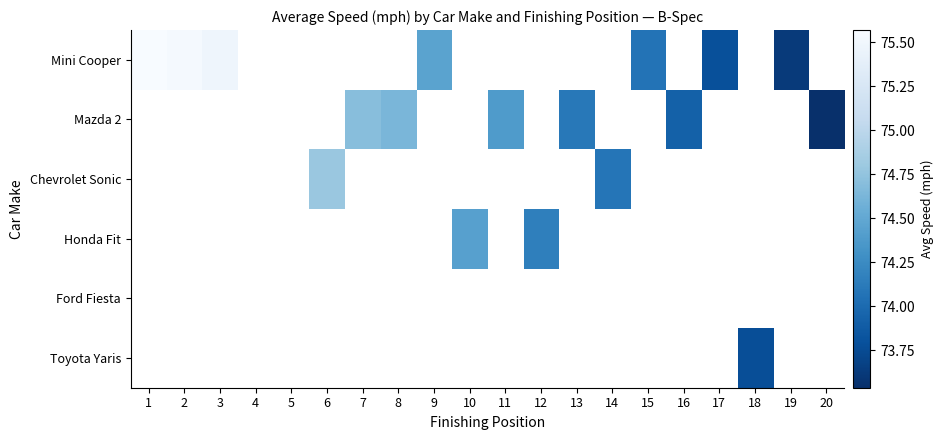

Which category has the lowest value in the Mini Cooper series?

19